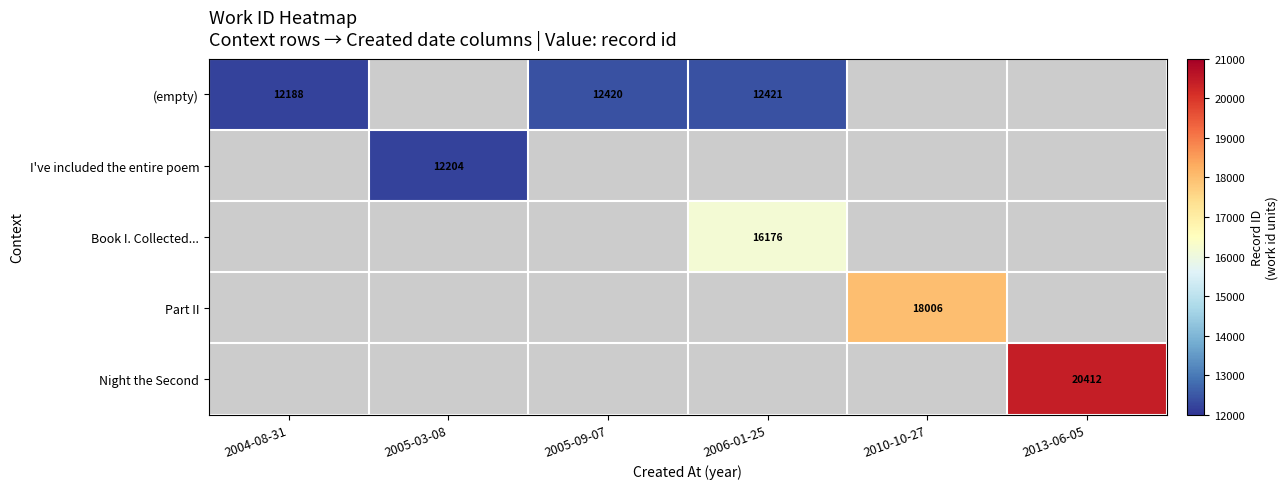

True or false: Book I. Collected... has a value of 26814 at 2006-01-25.

False